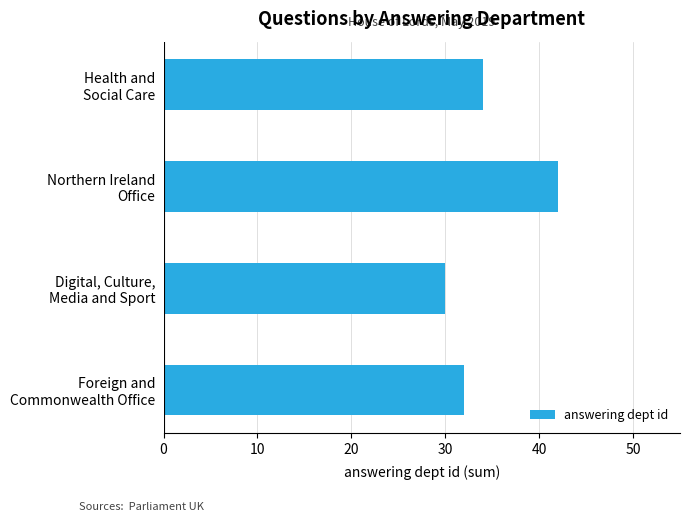

Reading bottom to top, list all the values displayed in this chart.

32	30	42	34